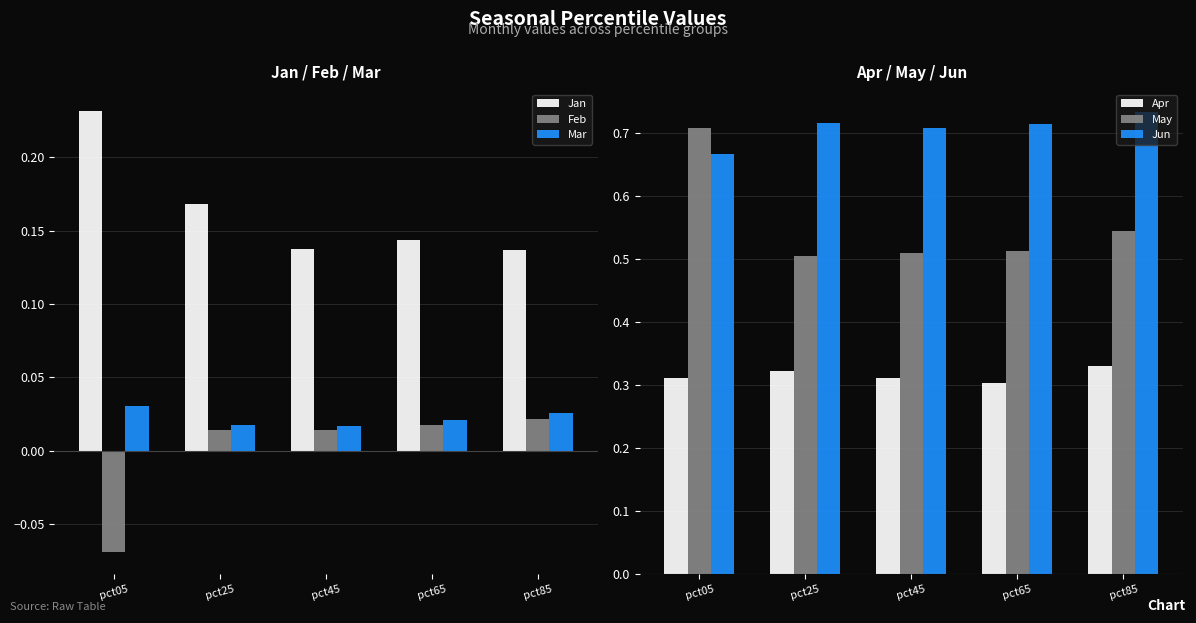

What is the sum of all Jun values?

3.5